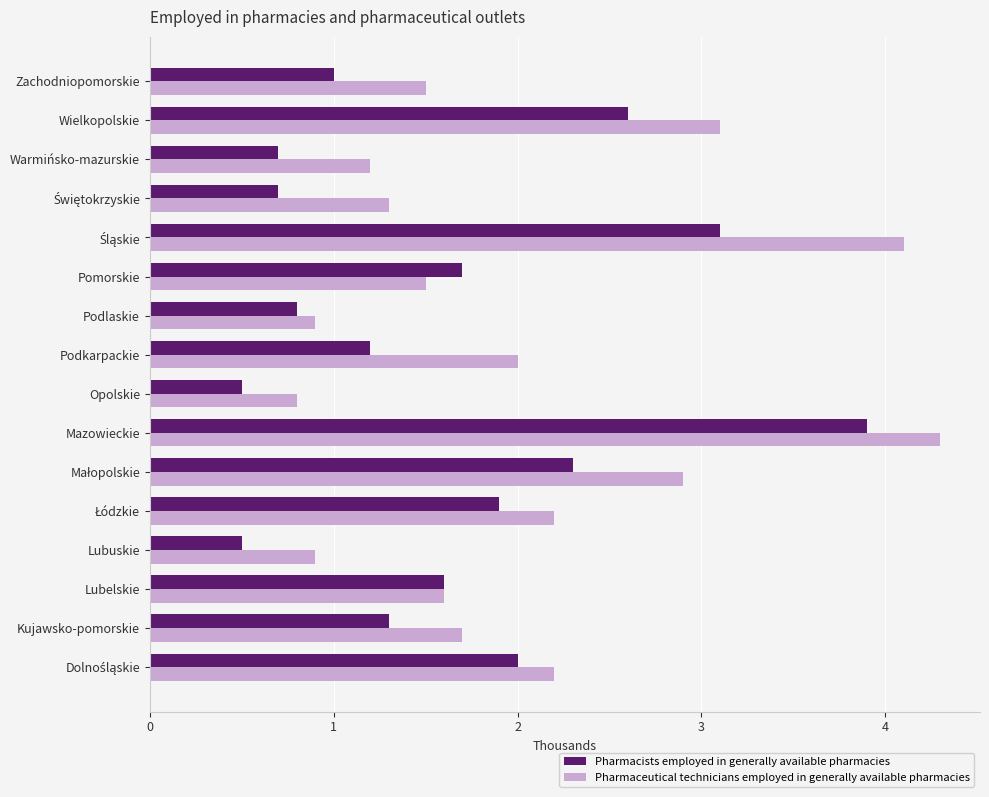

Rank the series by their average value, from lowest to highest.

Pharmacists employed in generally available pharmacies, Pharmaceutical technicians employed in generally available pharmacies